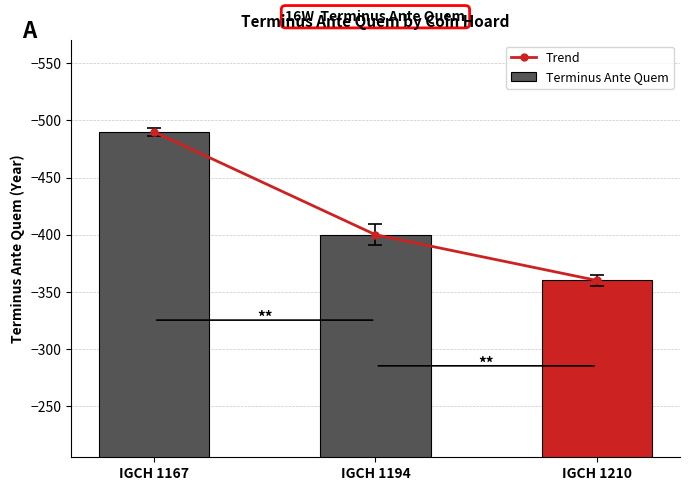

Reading right to left, list all the values displayed in this chart.

Trend: IGCH 1210=-360	IGCH 1194=-400	IGCH 1167=-490
Terminus Ante Quem: IGCH 1210=-360	IGCH 1194=-400	IGCH 1167=-490